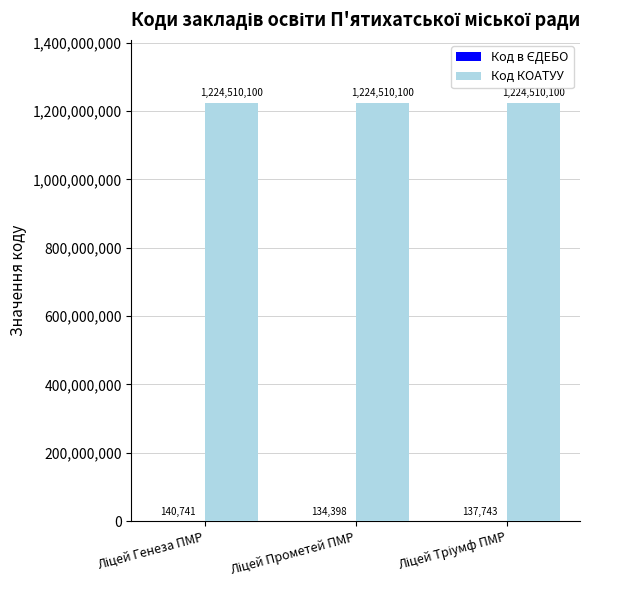

Which series has the largest total across all categories?

Код КОАТУУ